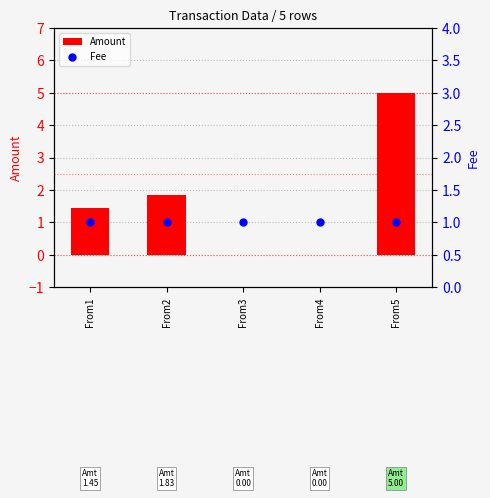

Which series reaches the minimum Y coordinate?

Amount